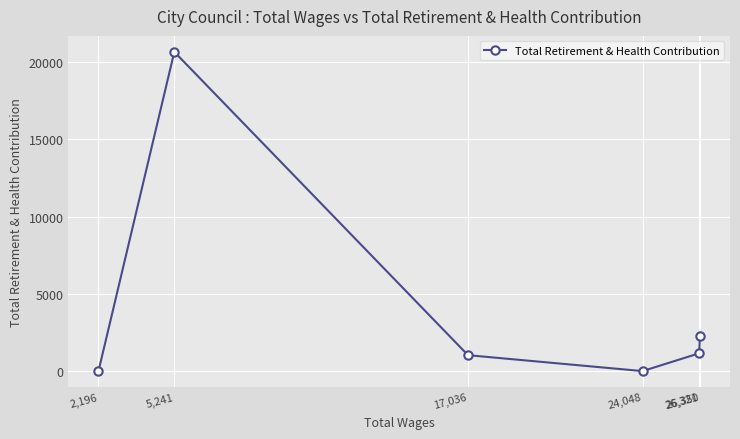

Reading left to right, what are all the values shown in this chart?

2,196=0	5,241=20665	17,036=1031	24,048=0	26,321=1154	26,350=2276